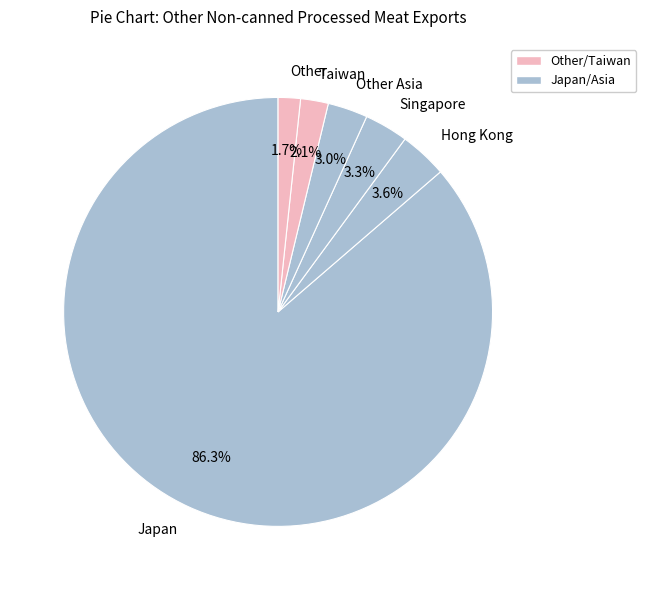

Which slice is the largest?

Japan